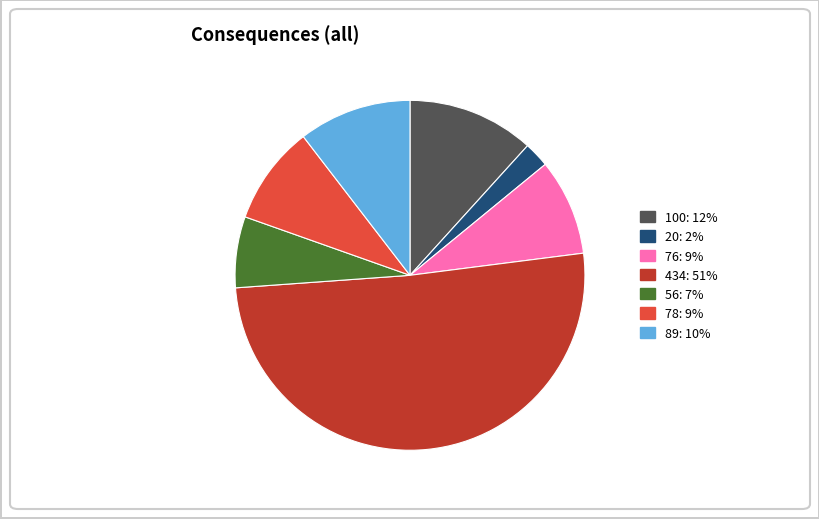

True or false: 78 accounts for 9% of the total.

True